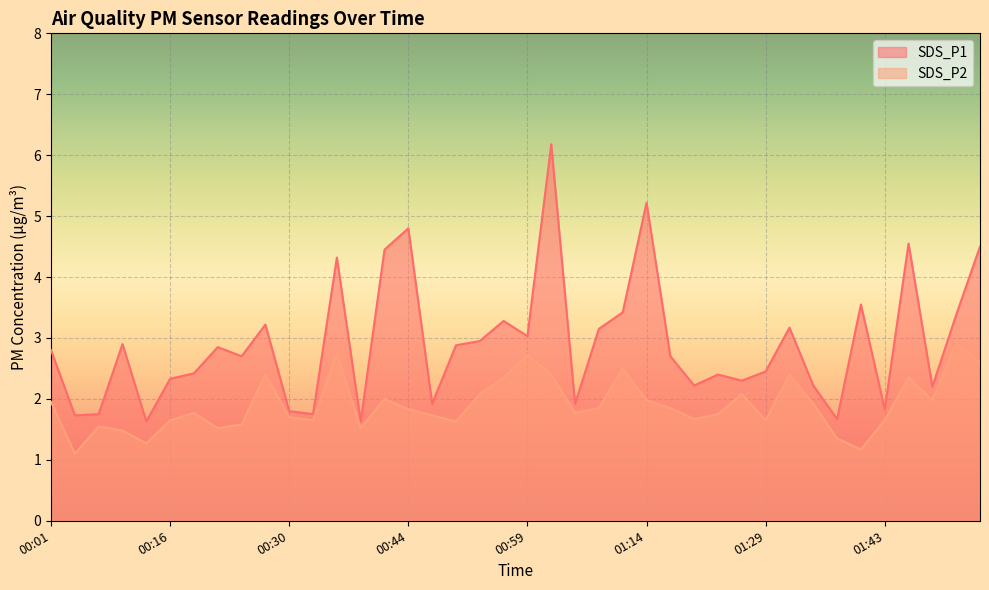

Reading left to right, extract all data points from this chart.

SDS_P1: 00:01=2.8	00:04=1.7	00:07=1.8	00:10=2.9	00:13=1.6	00:16=2.3	00:18=2.4	00:21=2.9	00:24=2.7	00:27=3.2	00:30=1.8	00:33=1.8	00:36=4.3	00:39=1.6	00:41=4.5	00:44=4.8	00:47=1.9	00:50=2.9	00:53=3.0	00:56=3.3	00:59=3.0	01:01=6.2	01:04=1.9	01:07=3.1	01:10=3.4	01:14=5.2	01:16=2.7	01:19=2.2	01:23=2.4	01:26=2.3	01:29=2.5	01:31=3.2	01:34=2.2	01:37=1.7	01:40=3.5	01:43=1.8	01:46=4.5	01:49=2.2	01:52=3.4	01:54=4.5
SDS_P2: 00:01=1.9	00:04=1.1	00:07=1.6	00:10=1.5	00:13=1.3	00:16=1.6	00:18=1.8	00:21=1.5	00:24=1.6	00:27=2.4	00:30=1.7	00:33=1.6	00:36=2.8	00:39=1.5	00:41=2.0	00:44=1.8	00:47=1.7	00:50=1.6	00:53=2.1	00:56=2.4	00:59=2.7	01:01=2.4	01:04=1.8	01:07=1.9	01:10=2.5	01:14=2.0	01:16=1.9	01:19=1.7	01:23=1.8	01:26=2.1	01:29=1.6	01:31=2.4	01:34=1.9	01:37=1.4	01:40=1.2	01:43=1.6	01:46=2.4	01:49=2.0	01:52=2.9	01:54=2.6